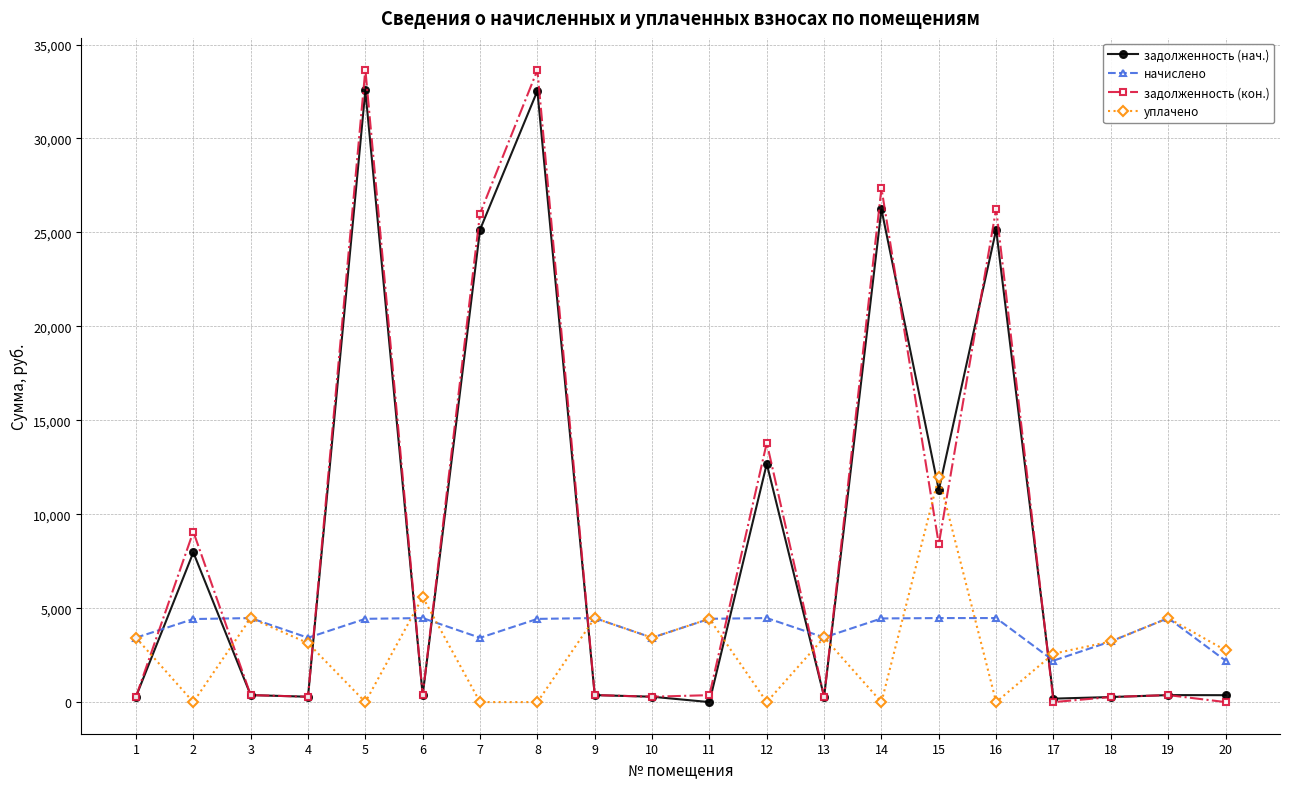

What is the maximum value shown in the chart?

33671.5